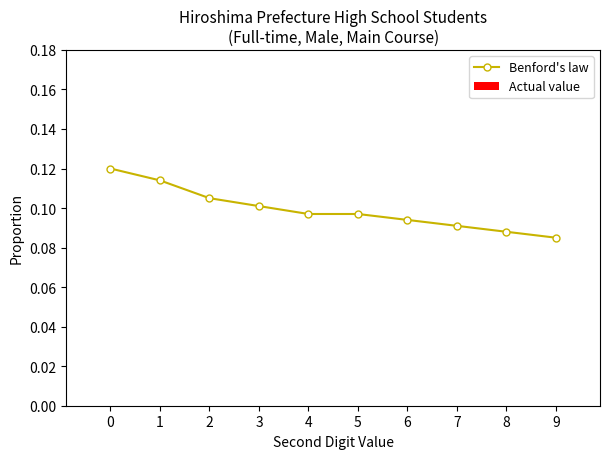

True or false: there are more than 2 points higher than both neighbors.

False